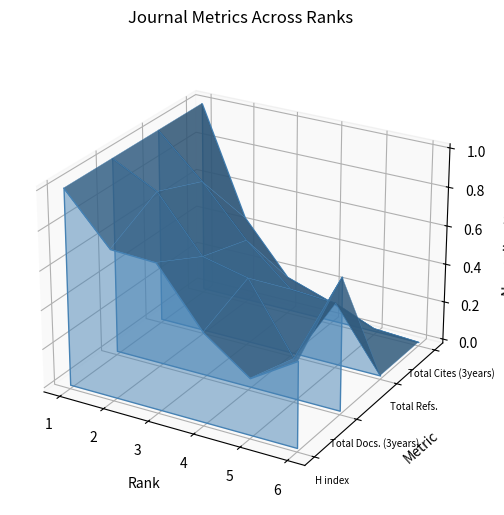

List the series in order of their peak value, lowest first.

H index, Total Docs. (3years), Total Refs., Total Cites (3years)